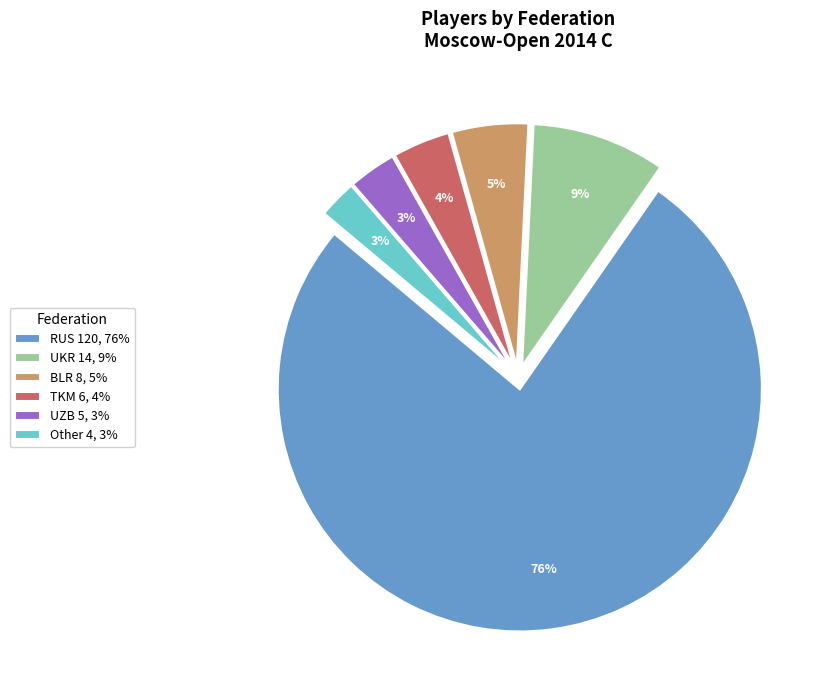

To the nearest percent, what is the difference between the BLR 8, 5% and UKR 14, 9% slice percentages?

4%